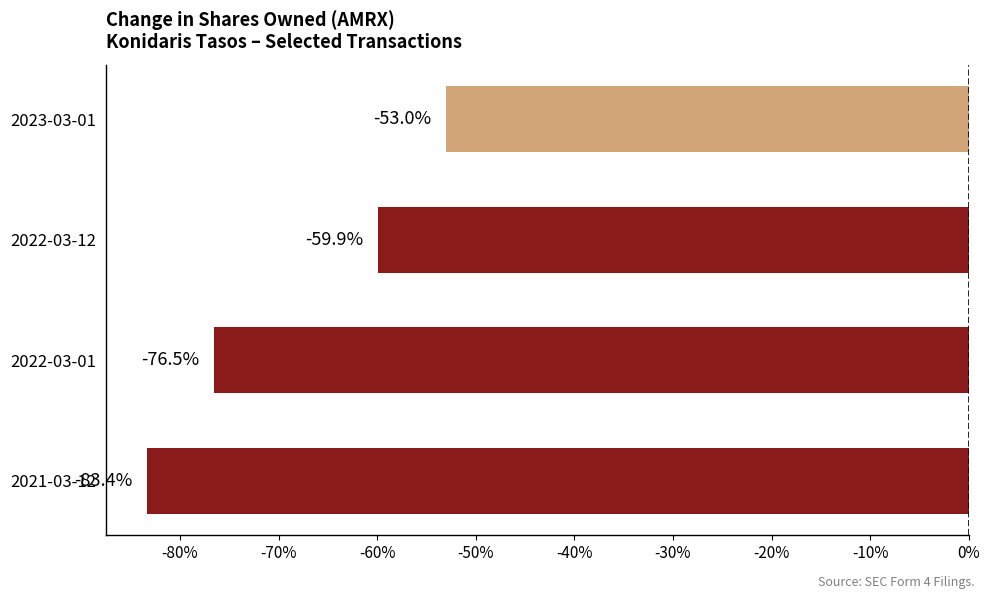

Between 2021-03-12 and 2022-03-12, which is larger?

2022-03-12